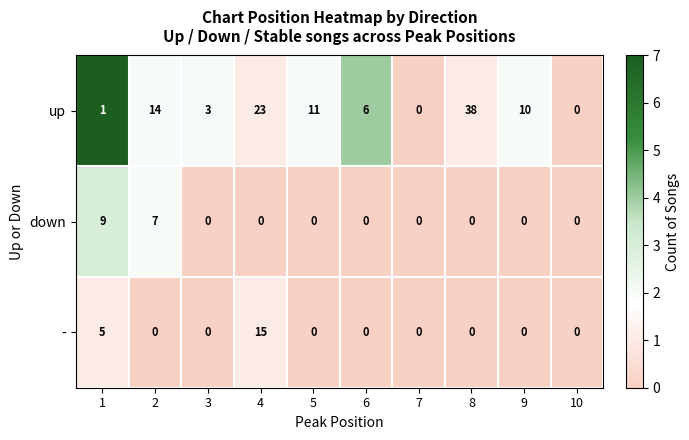

What is the difference between the highest and lowest values at 8?

38